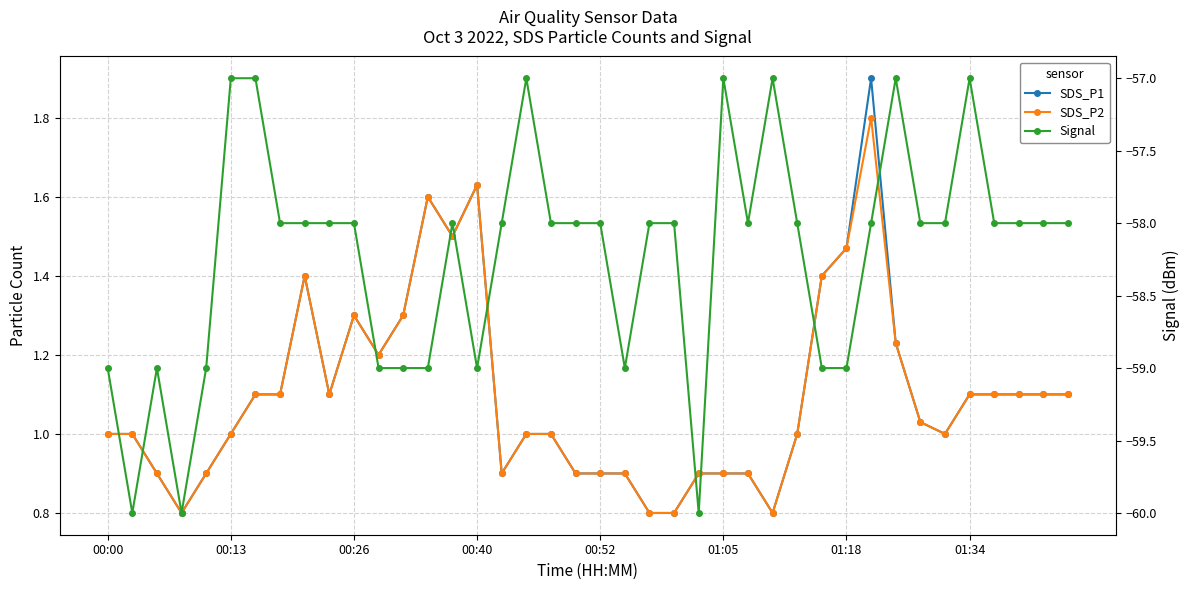

Rank the series at 00:40 from lowest to highest value.

Signal, SDS_P1, SDS_P2